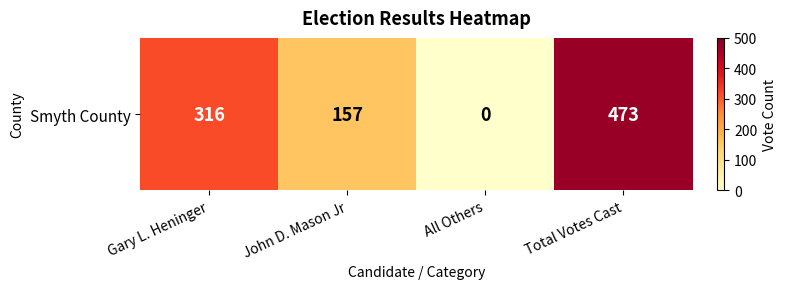

Reading left to right, list all the values displayed in this chart.

316	157	0	473